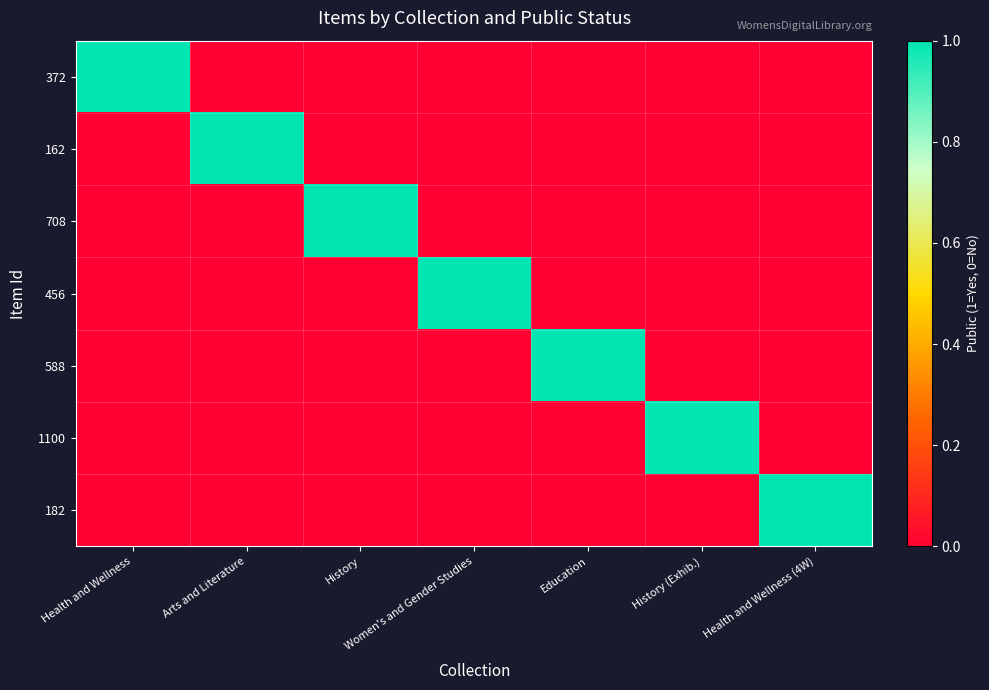

Which label corresponds to the smallest value in the chart?

Arts and Literature